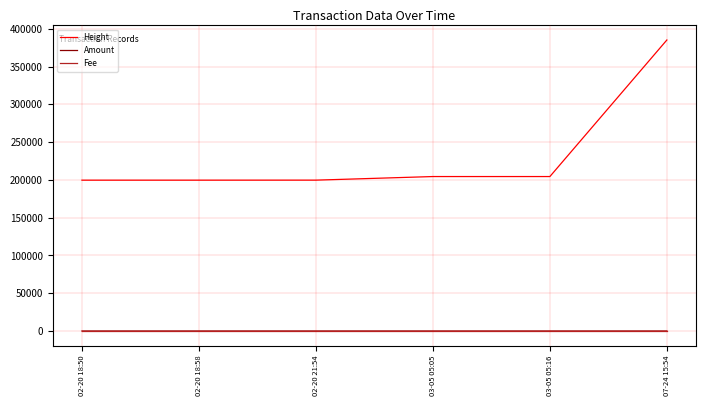

What is the greatest value displayed?

385149